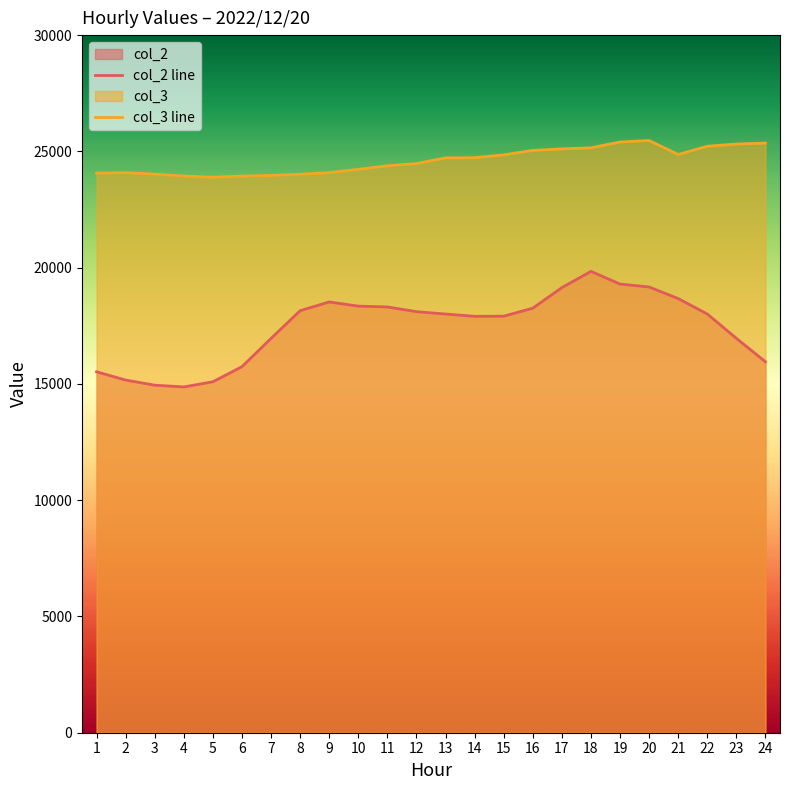

What are all the series names shown in the legend?

col_2 line, col_3 line